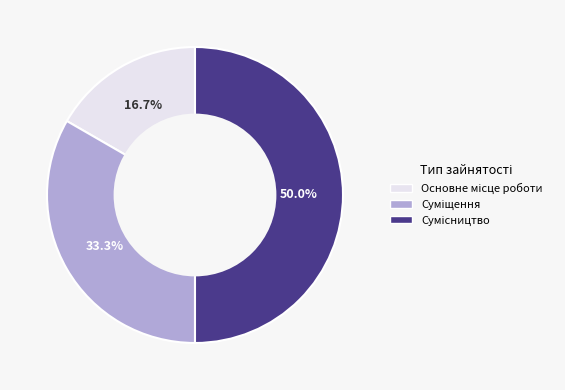

What is the largest slice in the pie chart?

Сумісництво